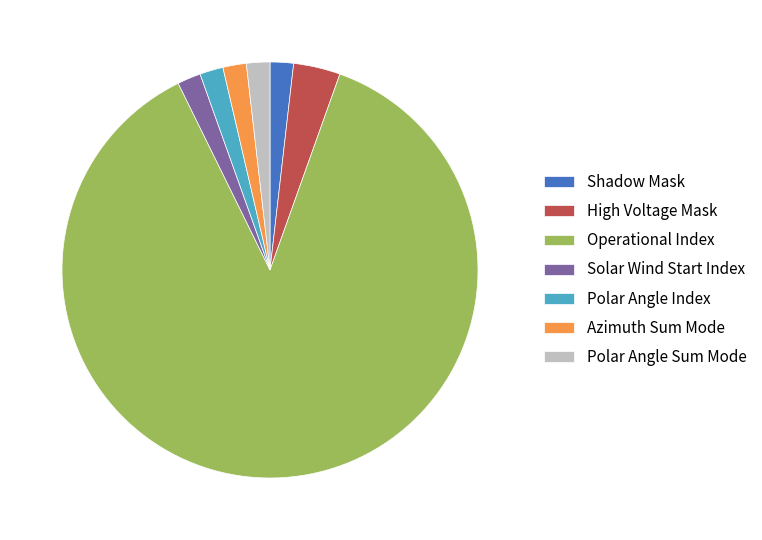

Count the number of slices in the pie.

7